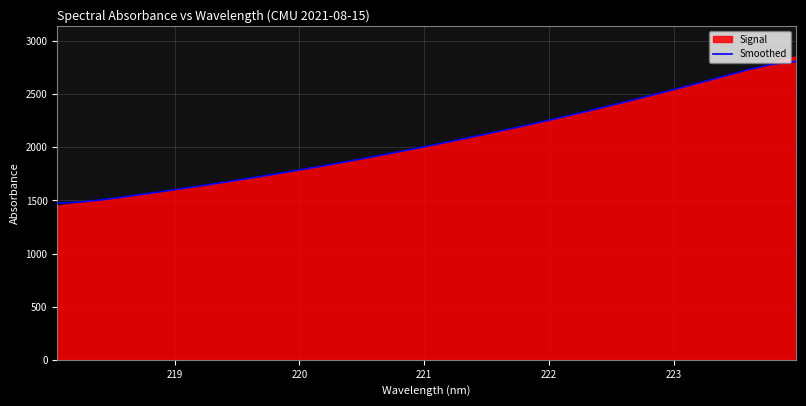

What is the highest value of the Smoothed series?

2806.3